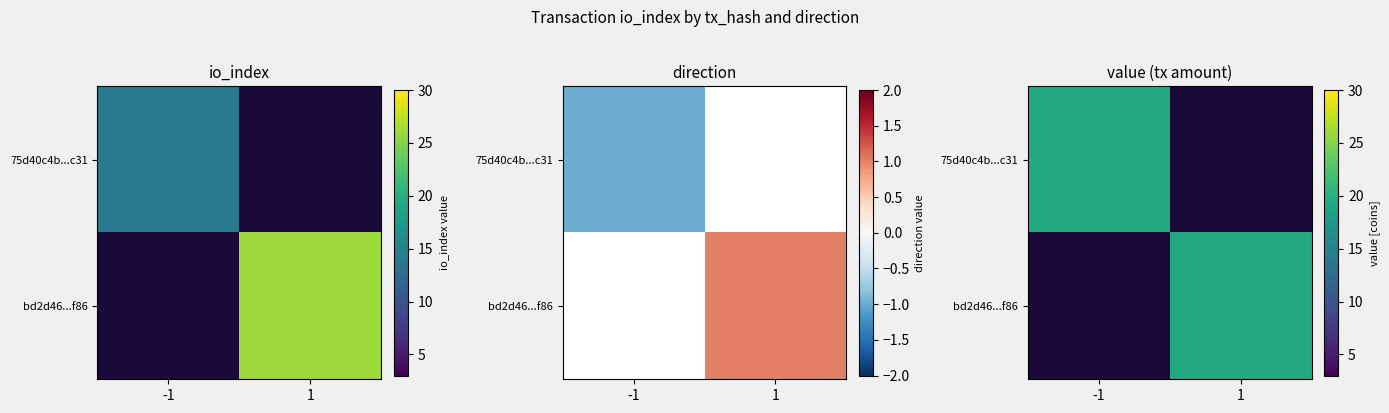

At how many categories does at least one series exceed 0?

2